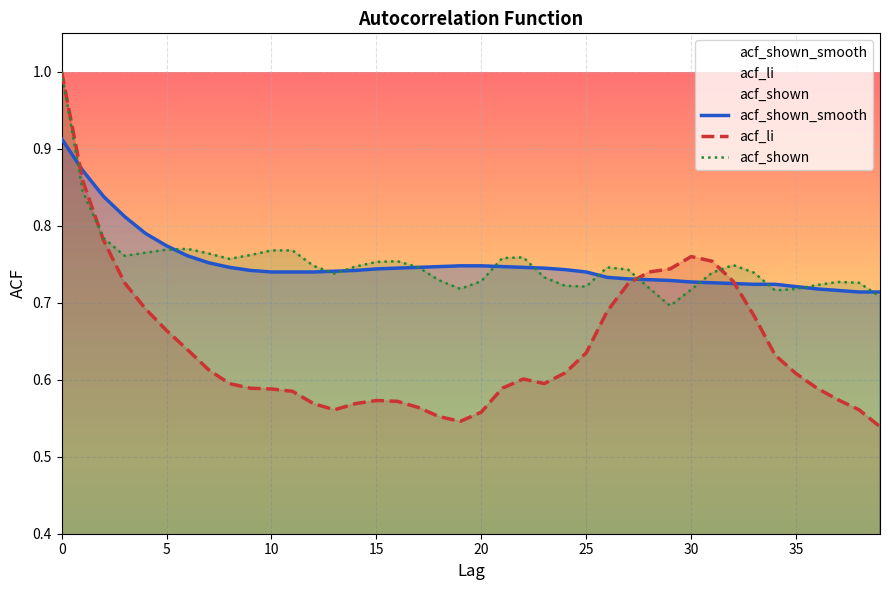

In acf_li, how many points are higher than both neighbors (excluding endpoints)?

3